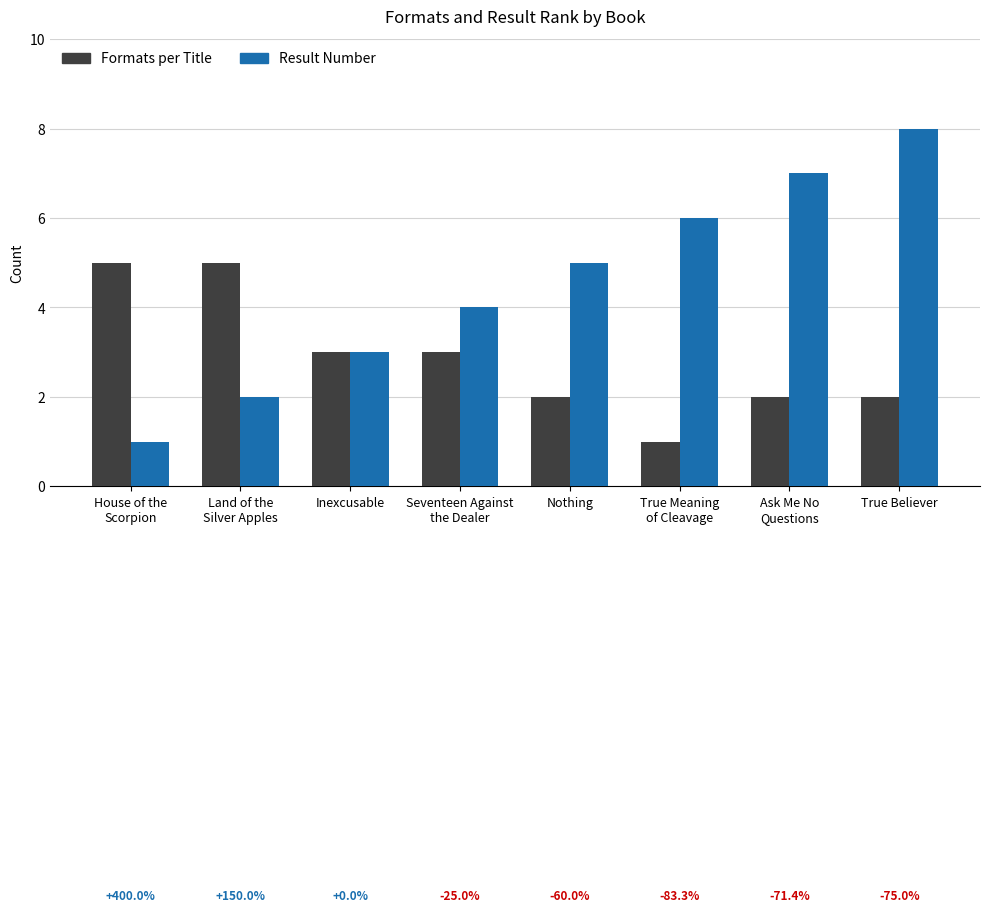

Are the bars grouped side by side (vs. stacked)?

Yes